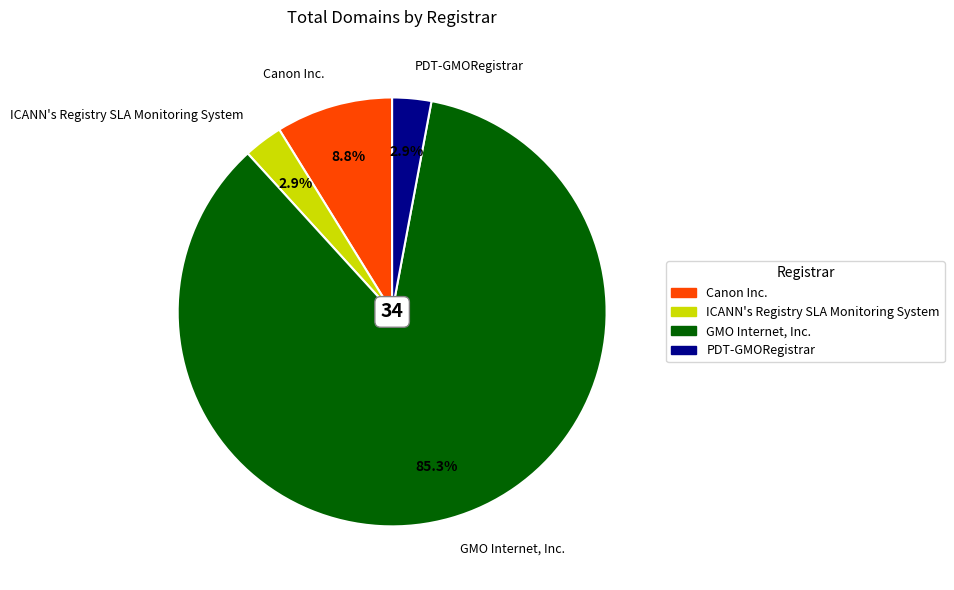

What is the largest slice in the pie chart?

GMO Internet, Inc.